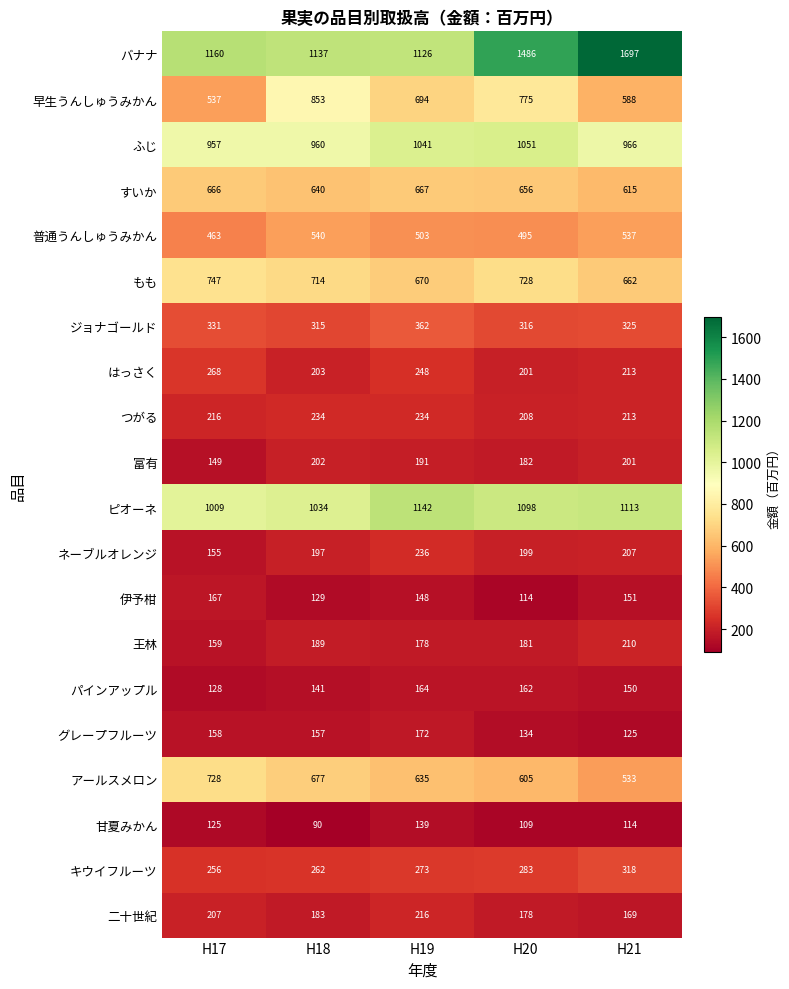

What is the average value of the はっさく series?

227